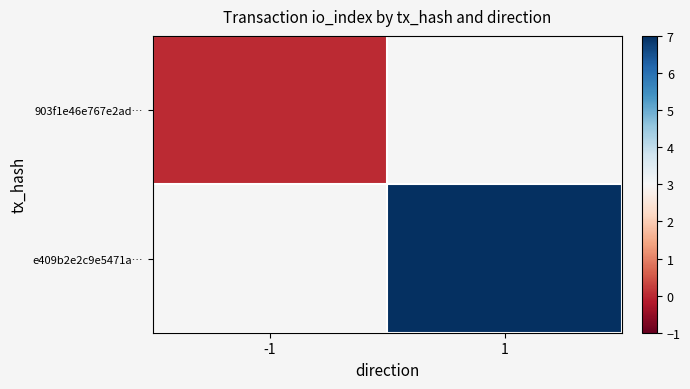

Which series has the widest spread of values?

903f1e46e767e2ad…